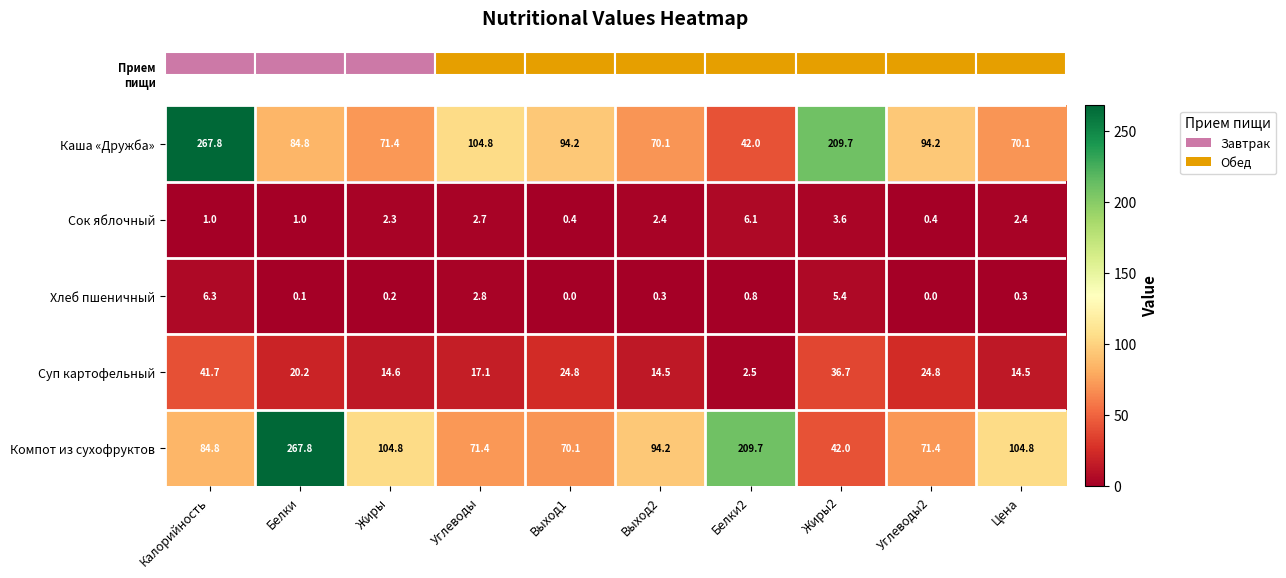

Rank the series at Углеводы2 from highest to lowest value.

Каша «Дружба», Компот из сухофруктов, Суп картофельный, Сок яблочный, Хлеб пшеничный